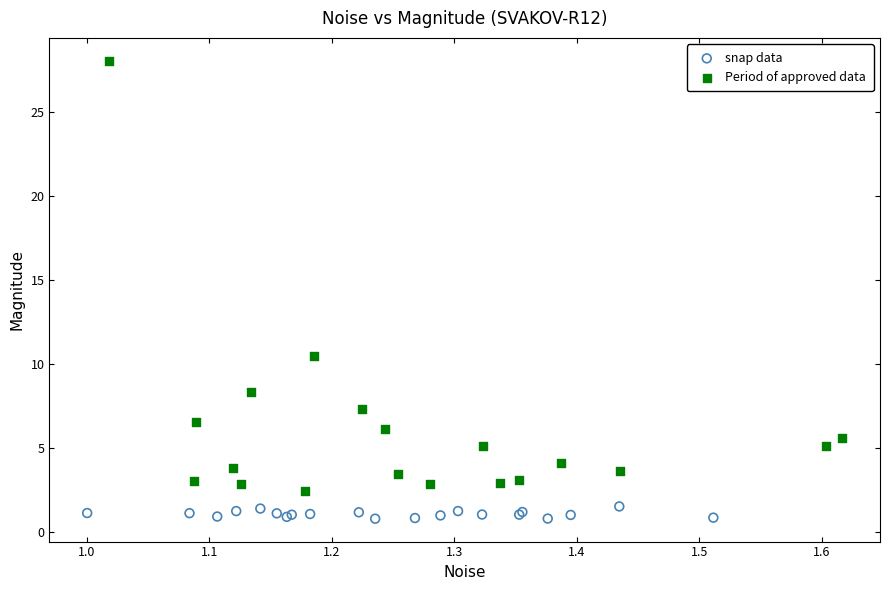

What are all the series names shown in the legend?

snap data, Period of approved data